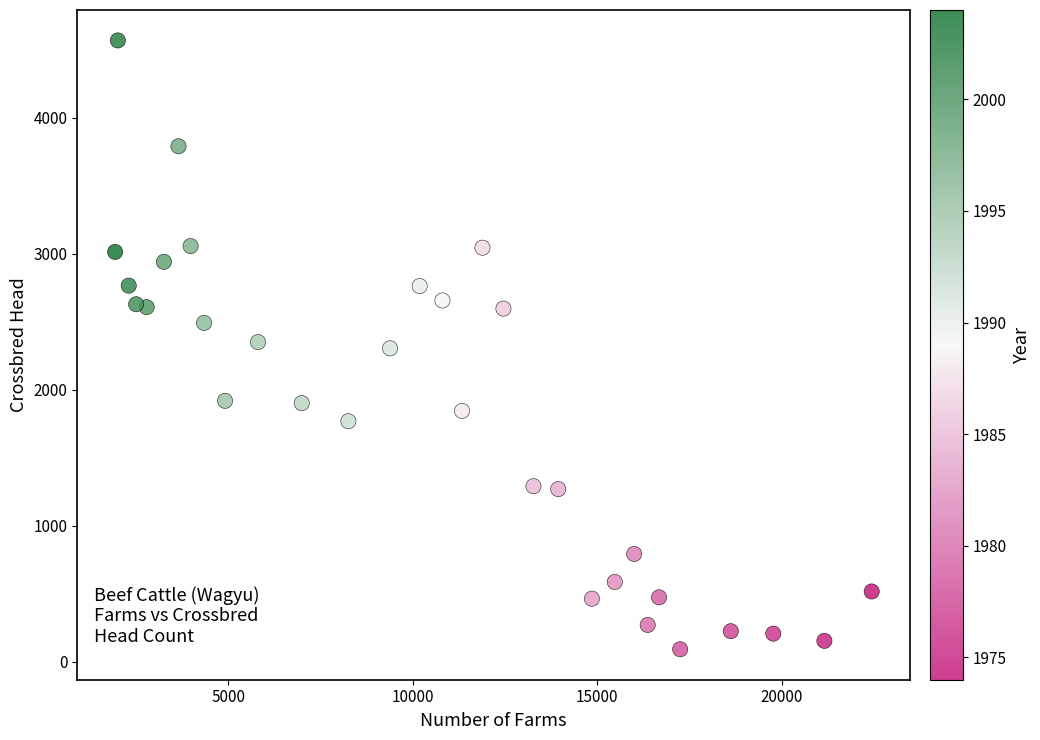

What is the range of X values (max minus min)?

20518